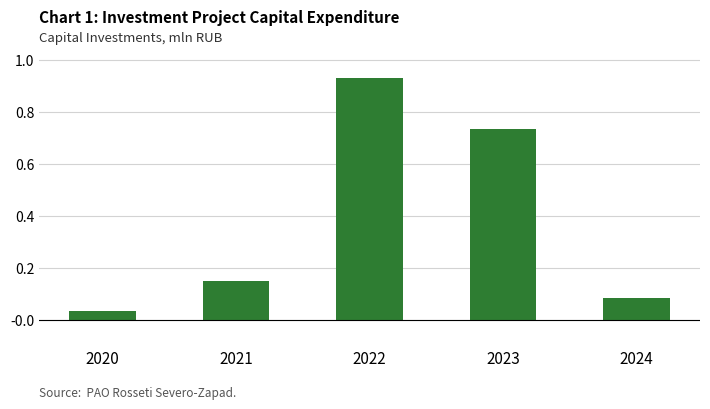

Where is the data nearest to the value 0?

2020